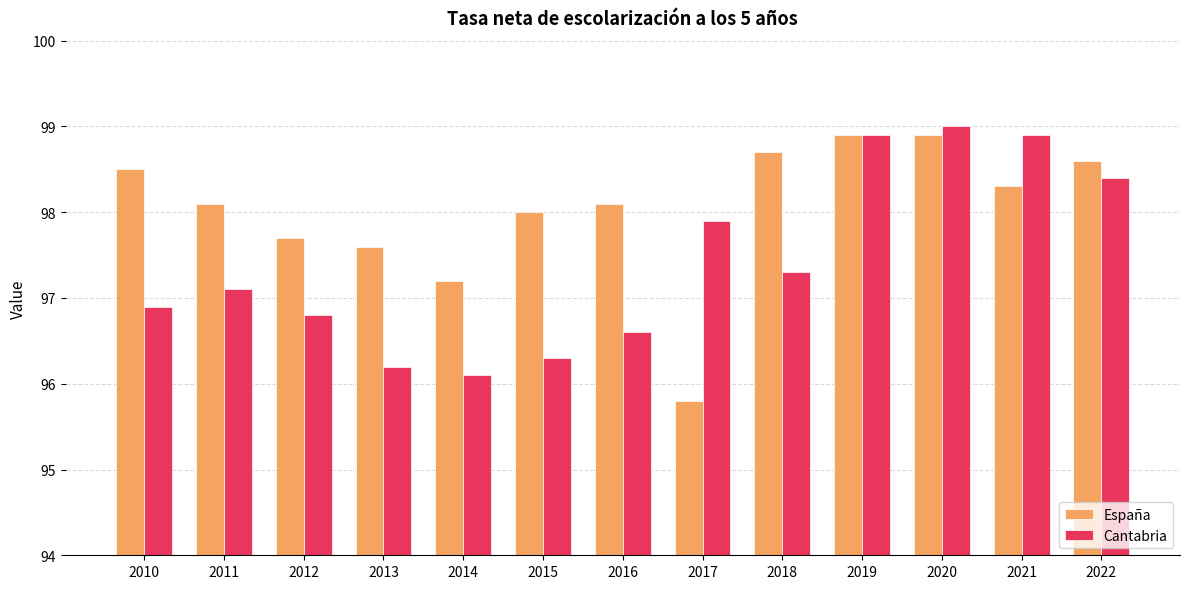

What is the lowest value of the Cantabria series?

96.1